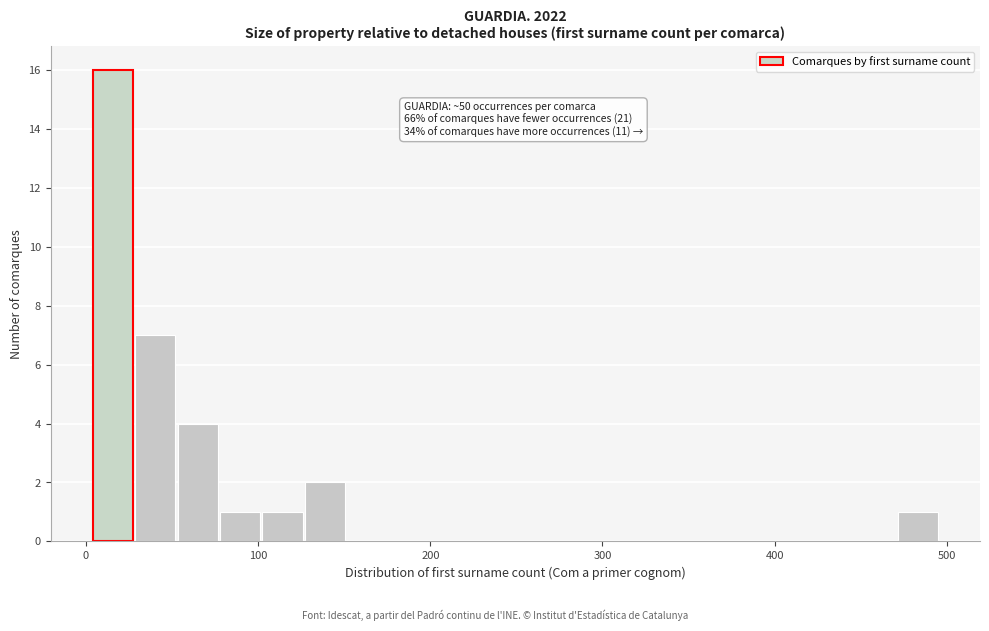

Read against the x-axis, roughly where is the centre of the tallest bar?

20